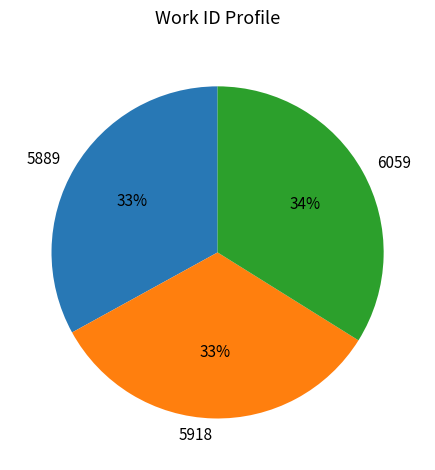

True or false: 5918 accounts for 33% of the total.

True